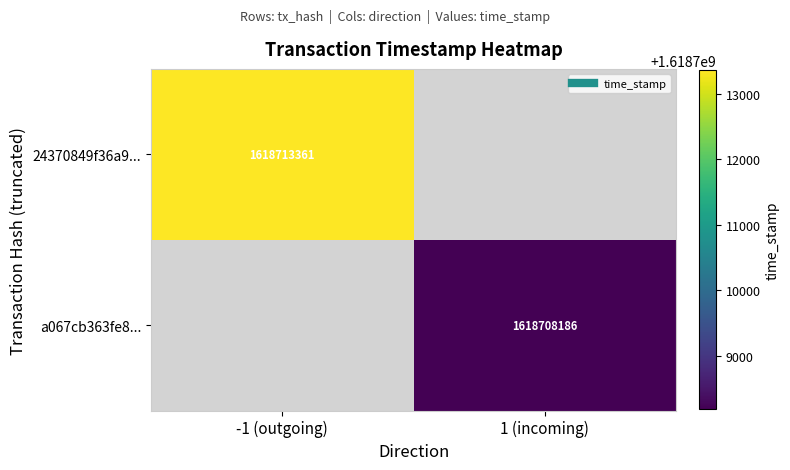

List the series in order of their peak value, highest first.

24370849f36a9..., a067cb363fe8...